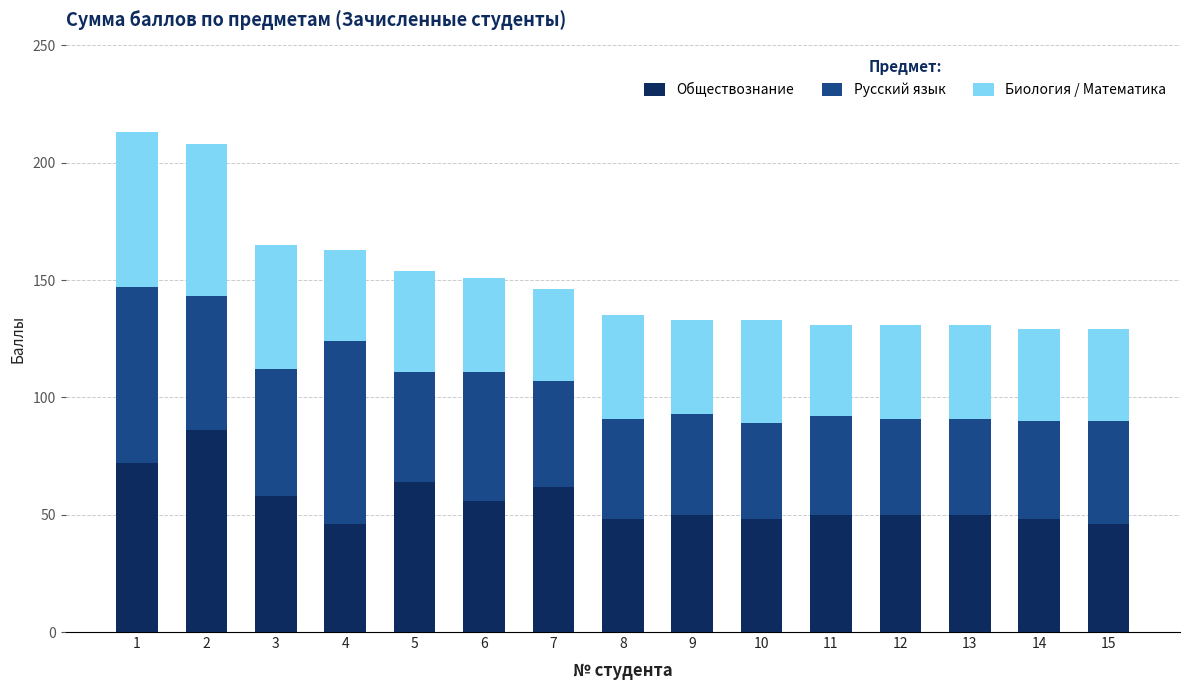

What is the total value across all series at 1?

213